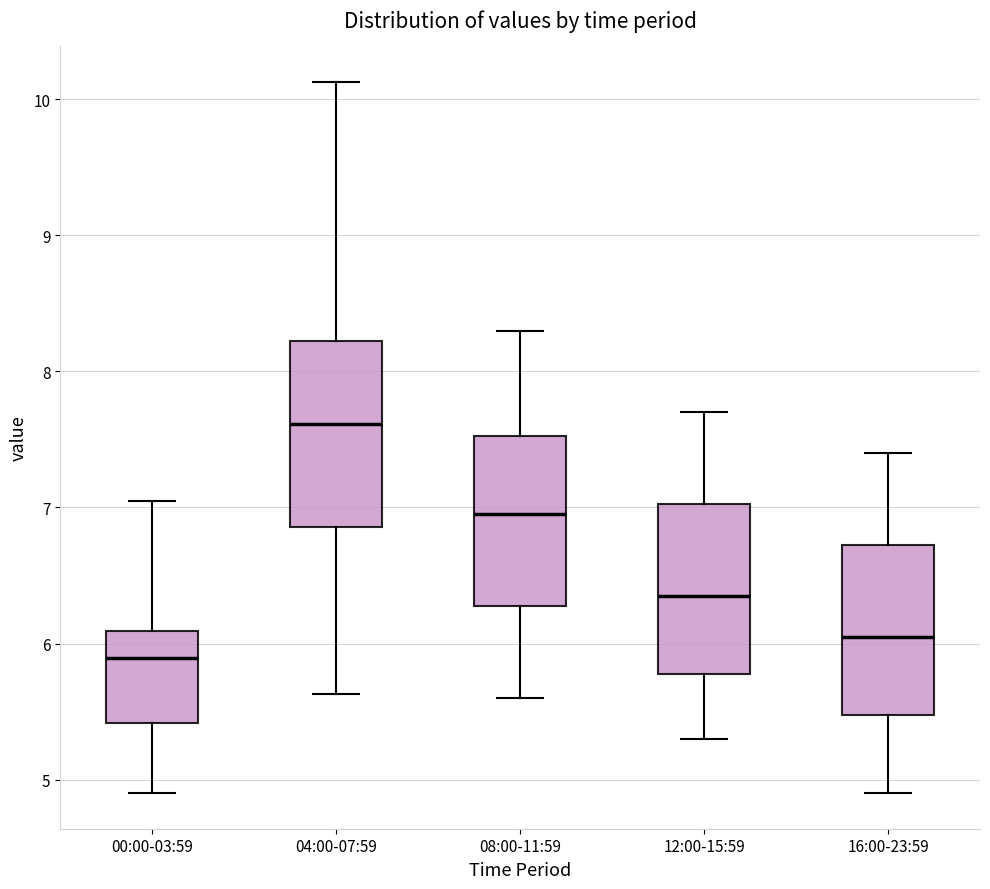

Reading left to right, read every box against the y-axis: the position of its median line, the range the box covers, and the ends of its whiskers. The values are not printed on the chart, so give them approximately, as read against the axis.

00:00-03:59: median 5.9, box 5.4 to 6.1, whiskers 4.9 to 7.1
04:00-07:59: median 7.6, box 6.9 to 8.2, whiskers 5.6 to 10.1
08:00-11:59: median 7.0, box 6.3 to 7.5, whiskers 5.6 to 8.3
12:00-15:59: median 6.4, box 5.8 to 7.0, whiskers 5.3 to 7.7
16:00-23:59: median 6.1, box 5.5 to 6.7, whiskers 4.9 to 7.4